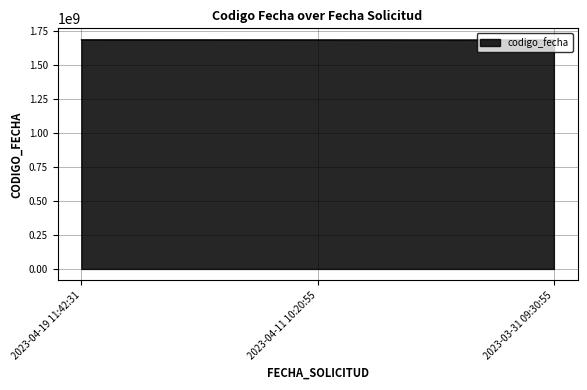

What is the greatest value displayed?

1681974547